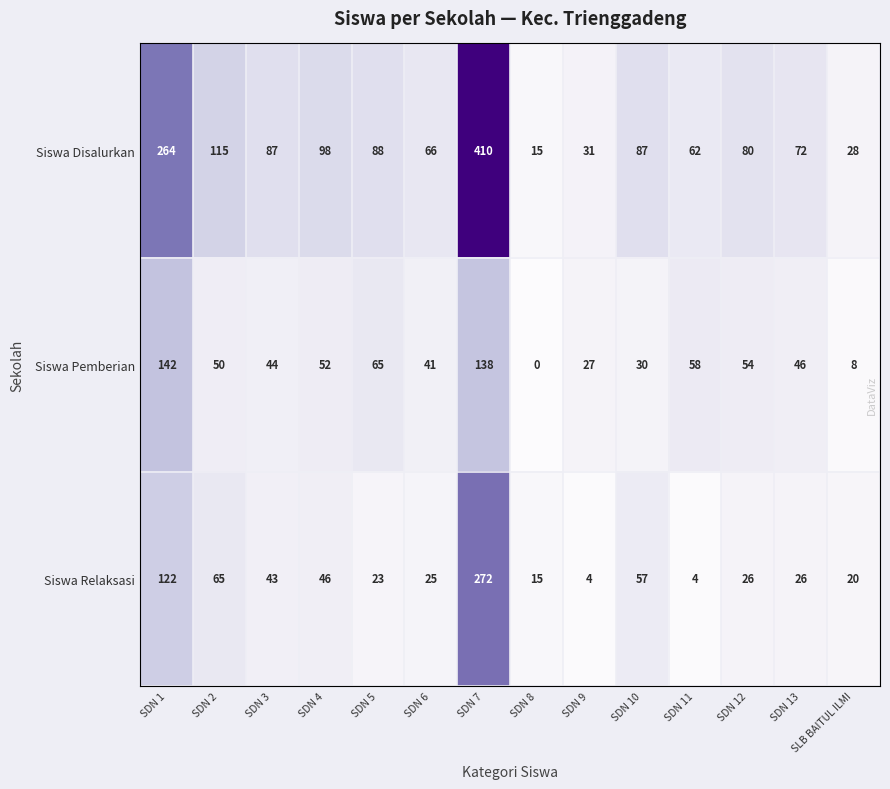

What is the difference between the maximum and minimum values in the Siswa Pemberian series?

142